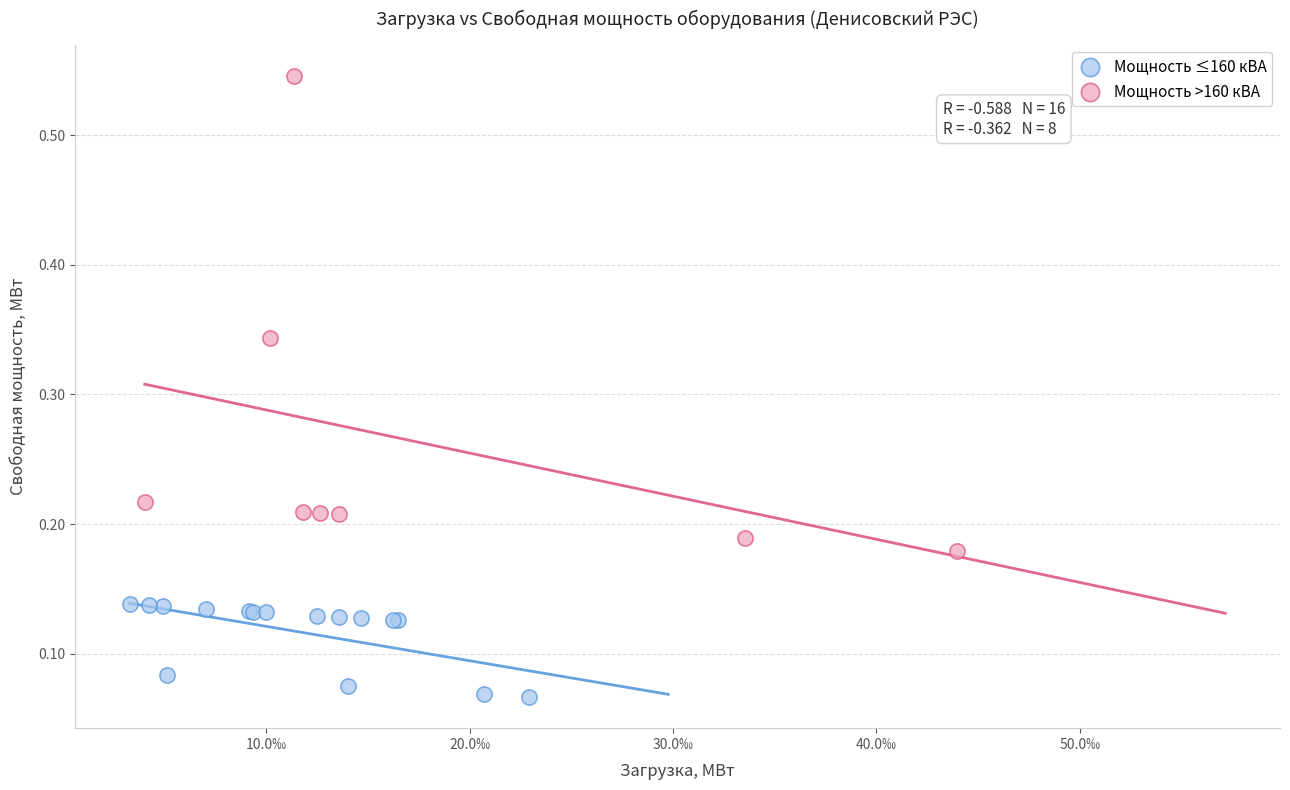

Which series has the widest spread of Y values?

Мощность >160 кВА